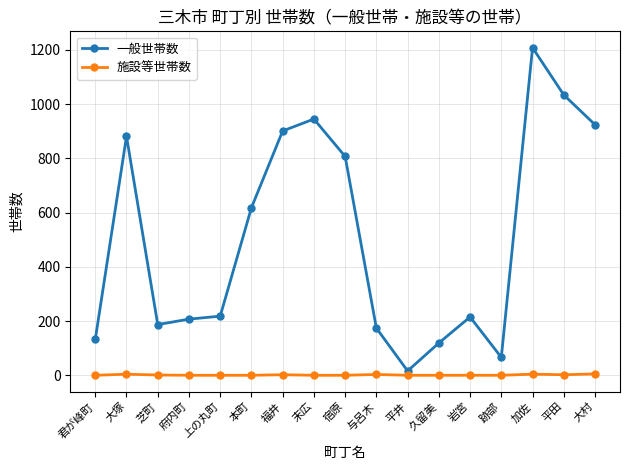

True or false: 一般世帯数 and 施設等世帯数 intersect in this chart.

False